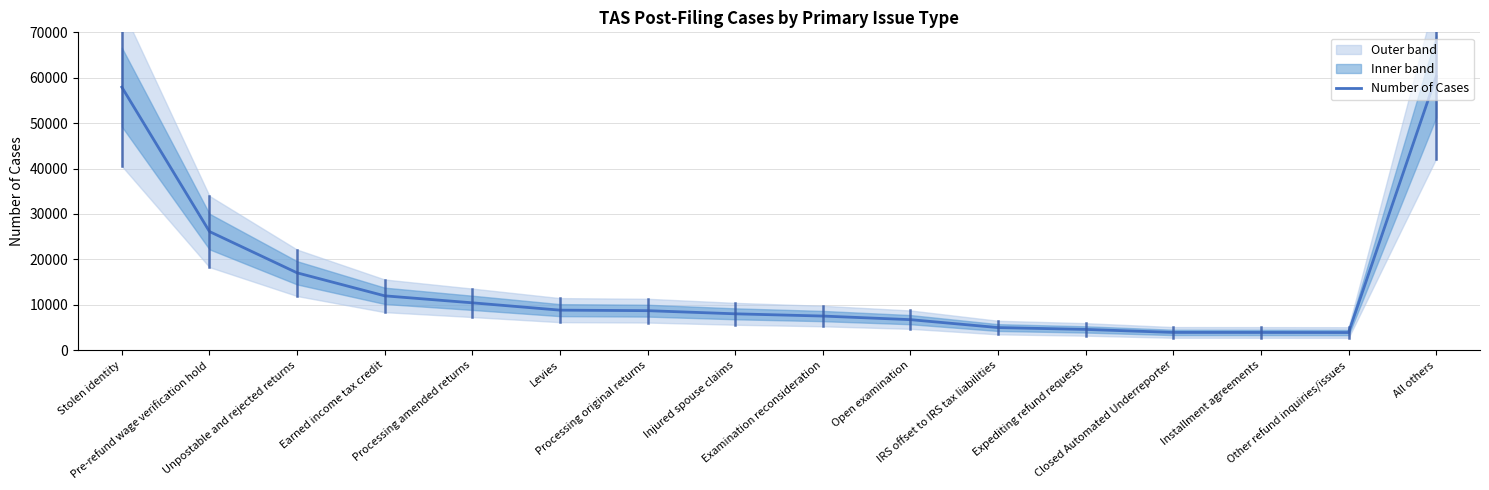

Between Closed Automated Underreporter and Stolen identity, which is larger?

Stolen identity